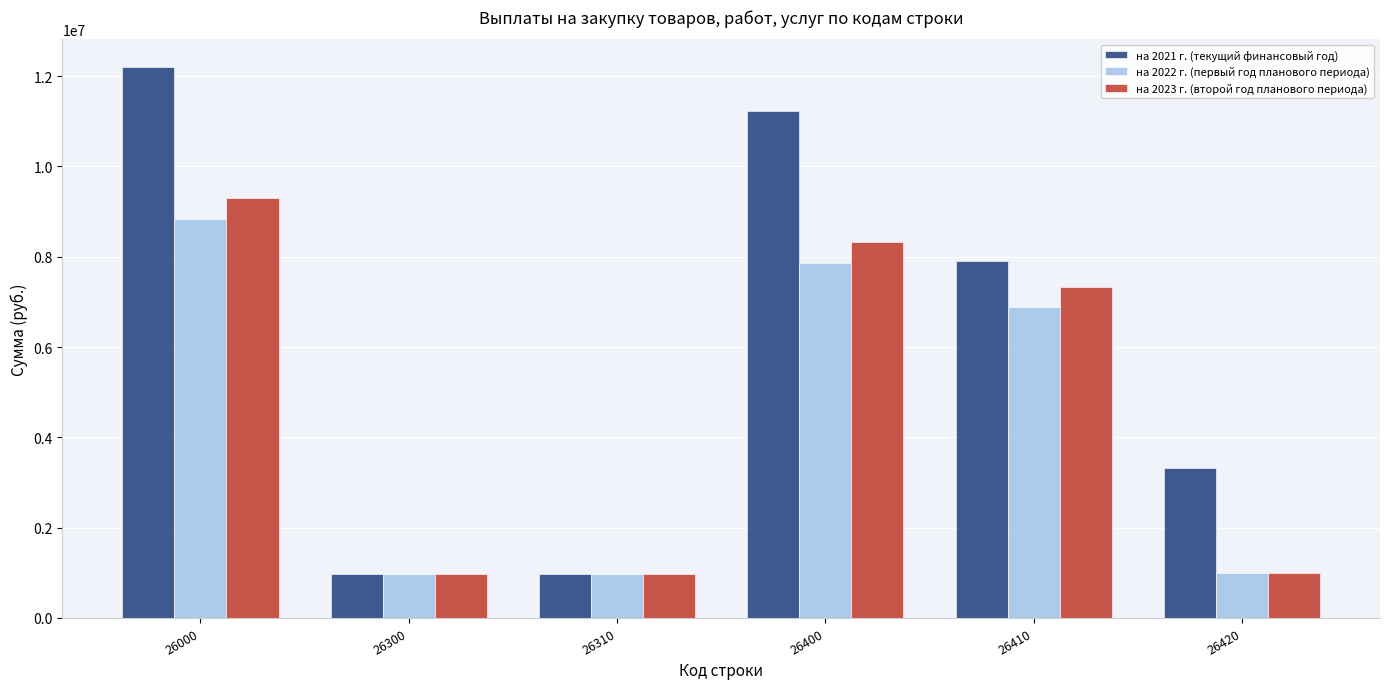

Rank the series by their maximum value, from highest to lowest.

на 2021 г. (текущий финансовый год), на 2023 г. (второй год планового периода), на 2022 г. (первый год планового периода)